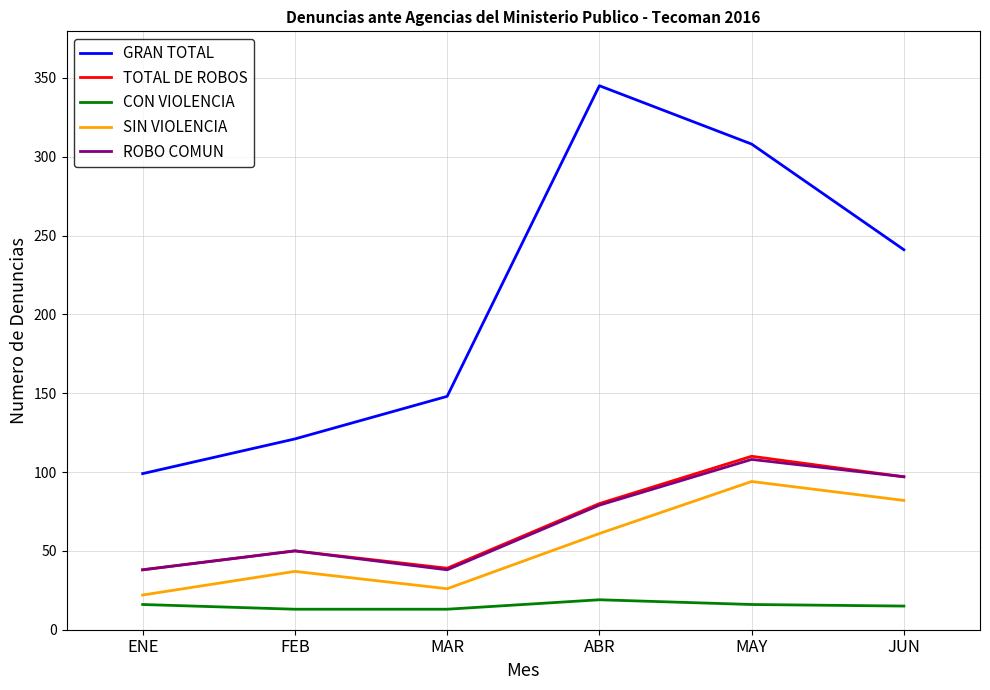

Which series changed the most between ENE and MAY?

GRAN TOTAL